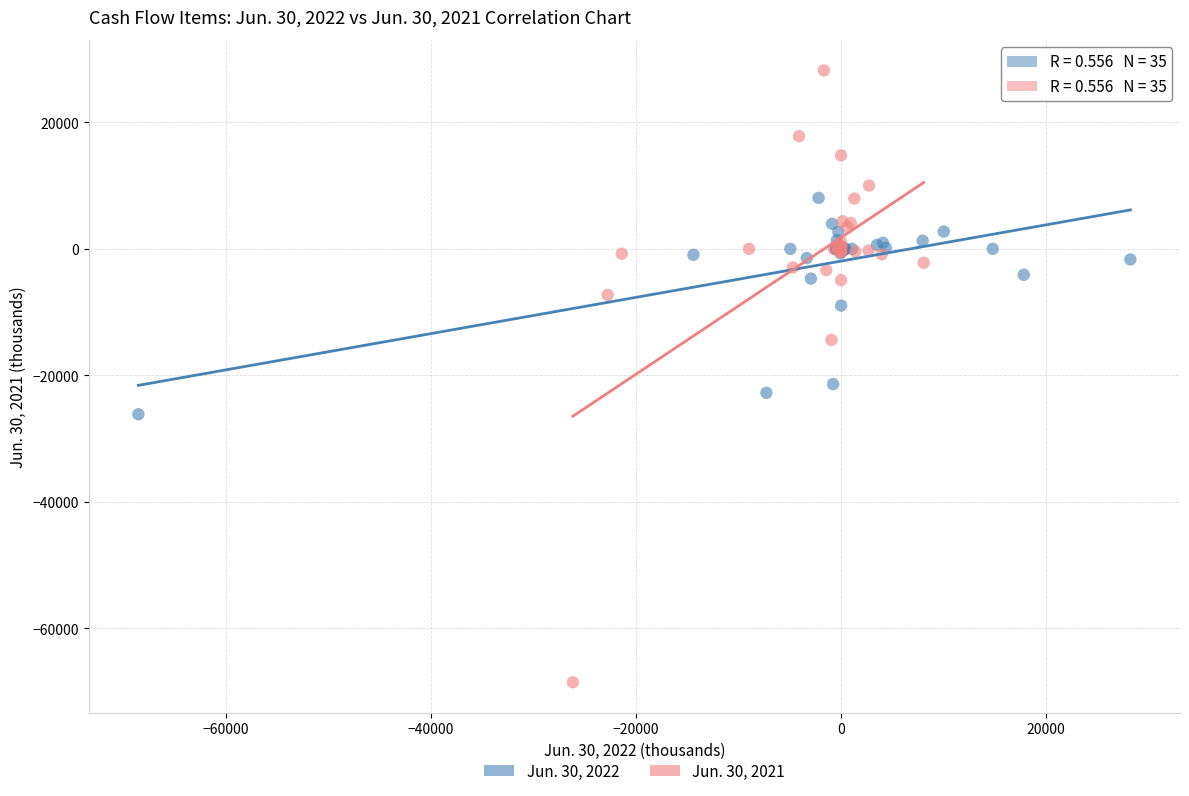

Which series contains the highest Y value?

Jun. 30, 2021